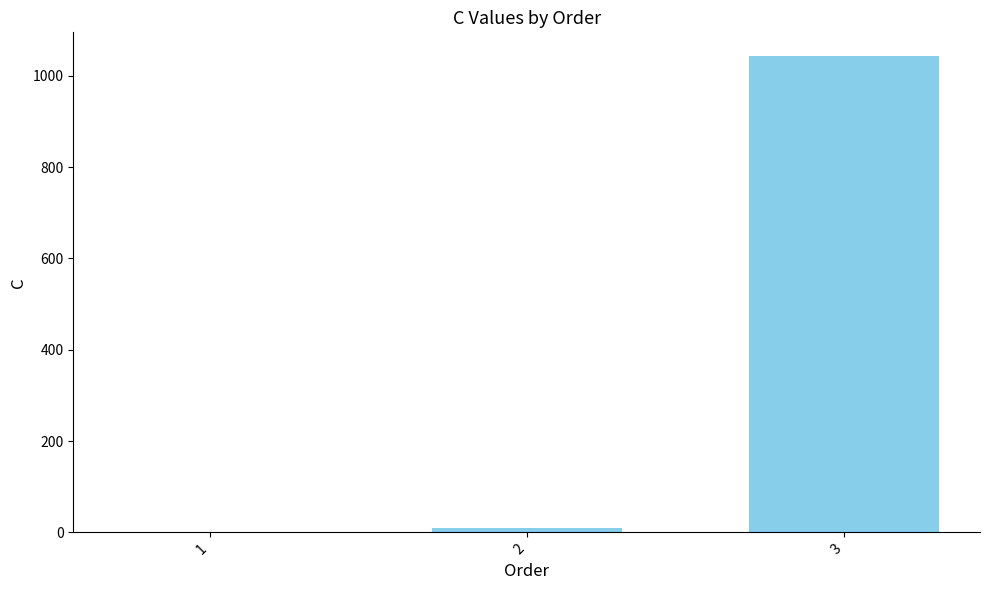

What is the sum of all values?

1053.5